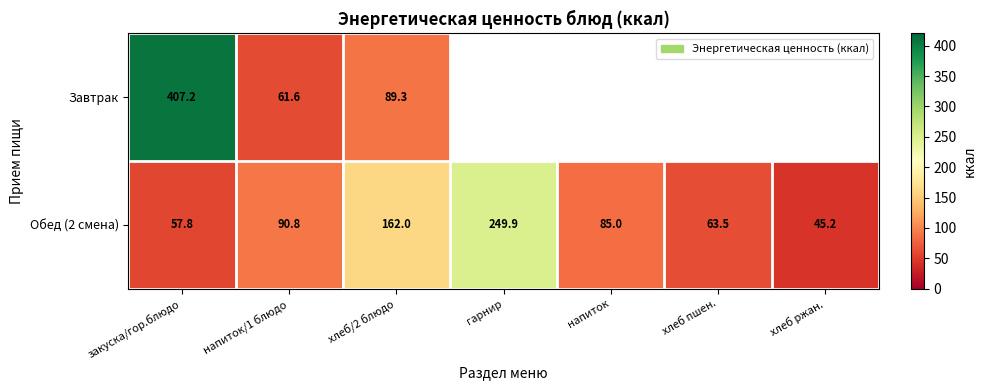

Where does the Обед (2 смена) series first go above 85?

напиток/1 блюдо